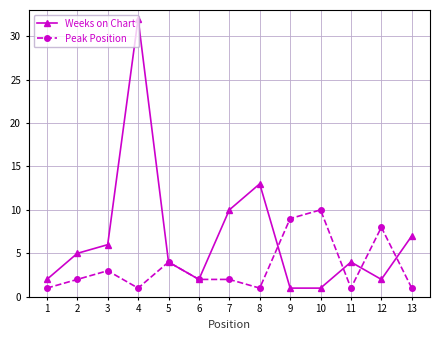

Is the value of Peak Position at 1 greater than the value of Weeks on Chart at 8?

No